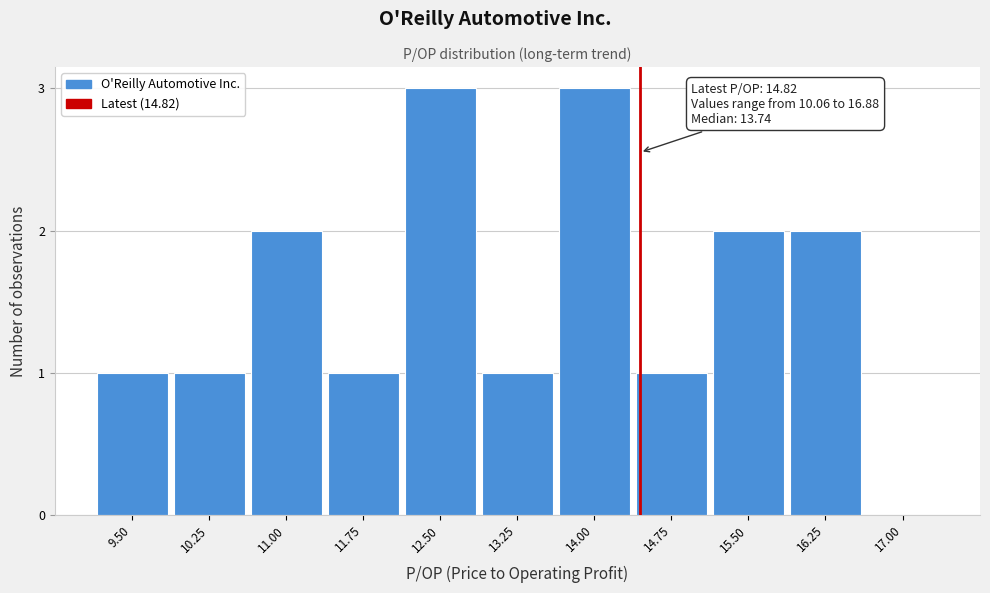

Reading left to right, list all the values displayed in this chart.

9.50=1	10.25=1	11.00=2	11.75=1	12.50=3	13.25=1	14.00=3	14.75=1	15.50=2	16.25=2	17.00=0